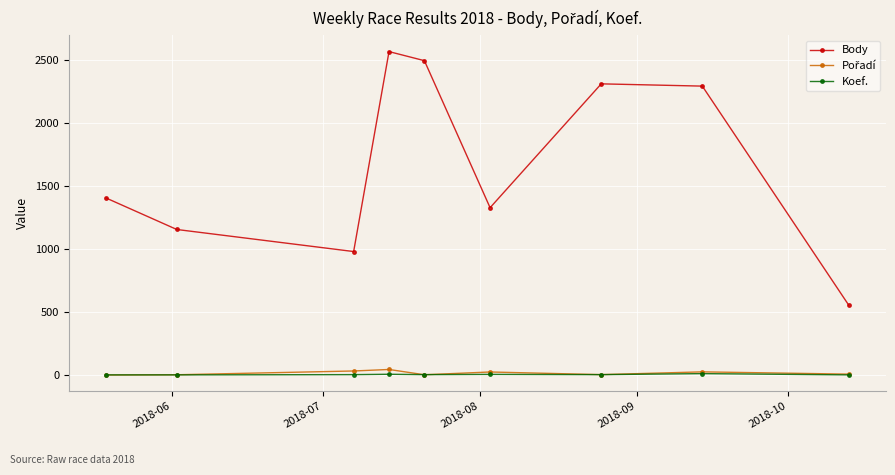

Which series has the largest total across all categories?

Body